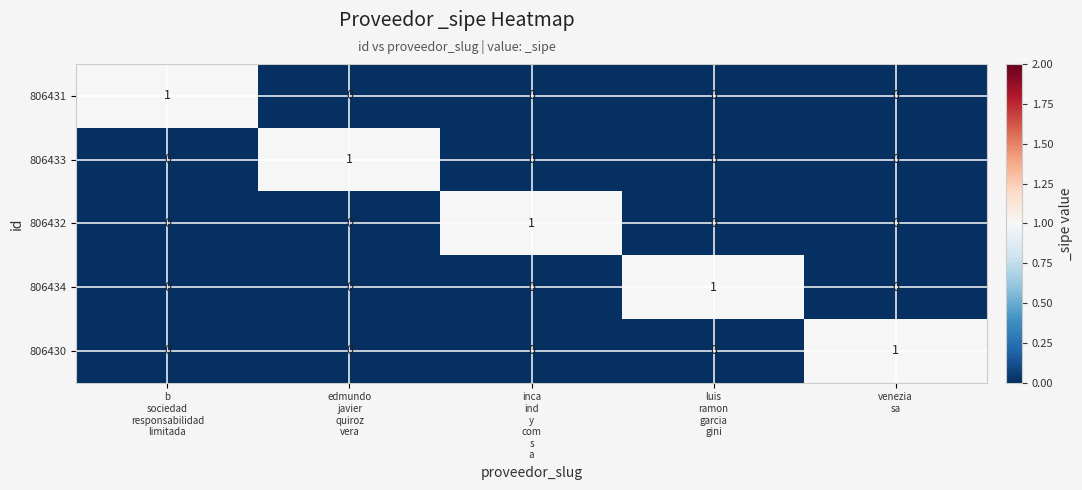

At how many categories does at least one series exceed 0?

5